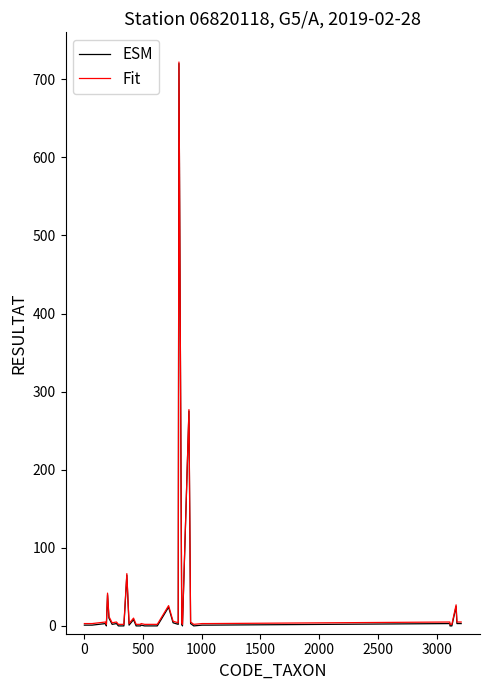

What is the maximum value for Fit?

722